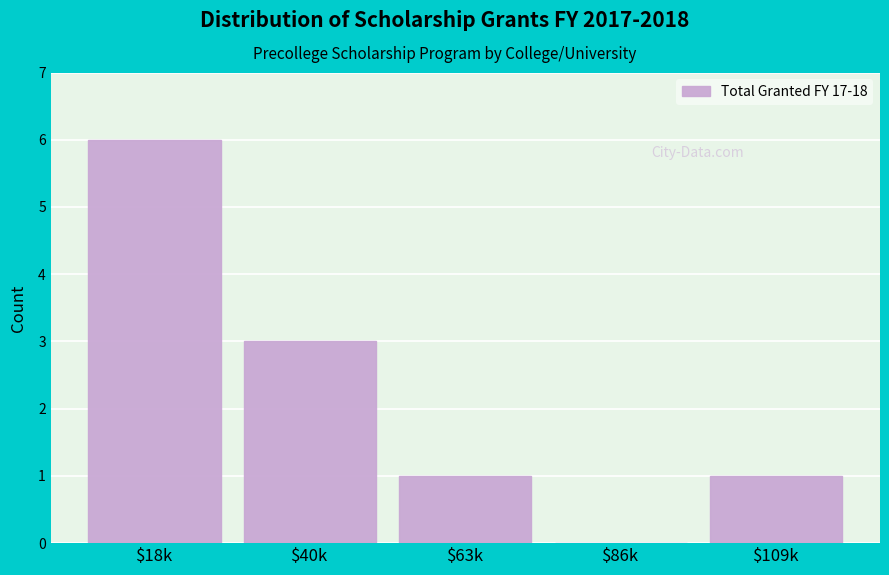

What is the approximate value at $40k?

3